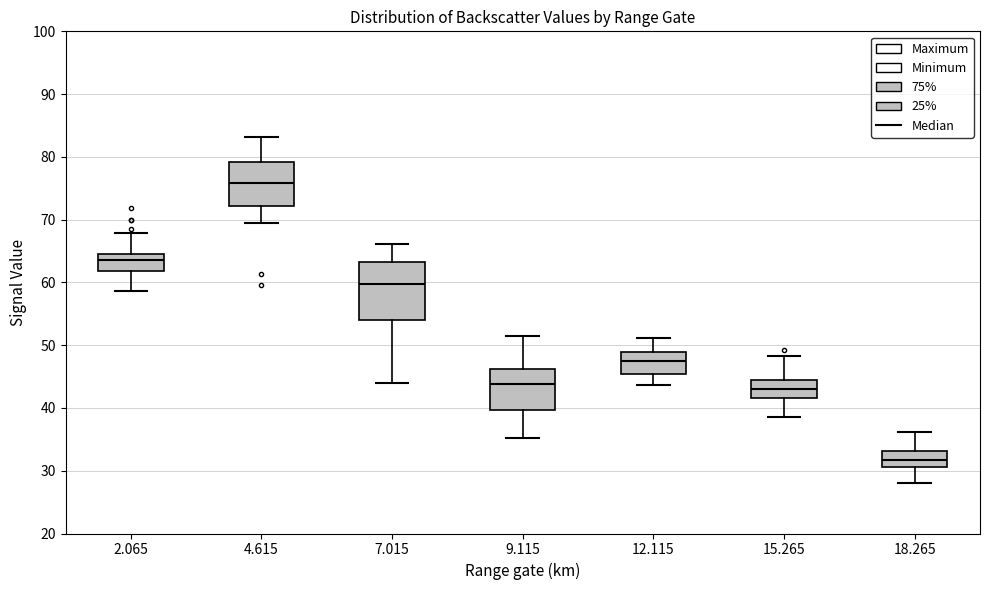

Which box has the lowest median line?

18.265